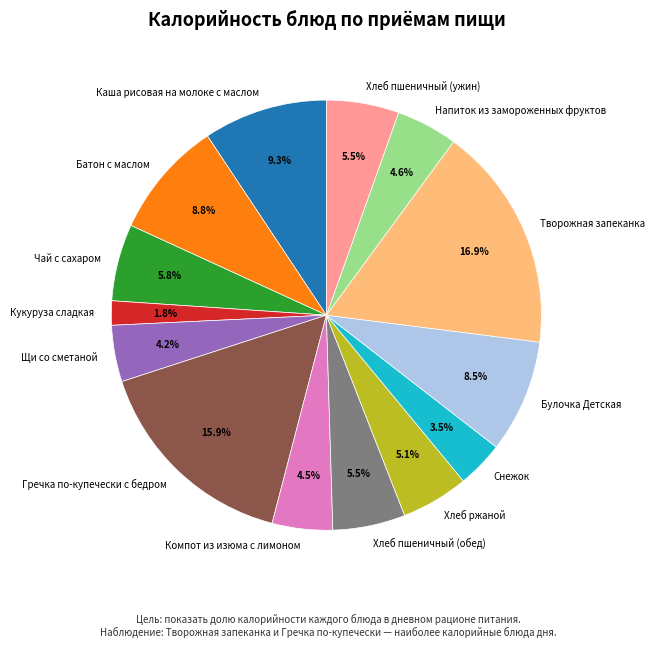

Is there any slice that represents more than half of the pie?

No